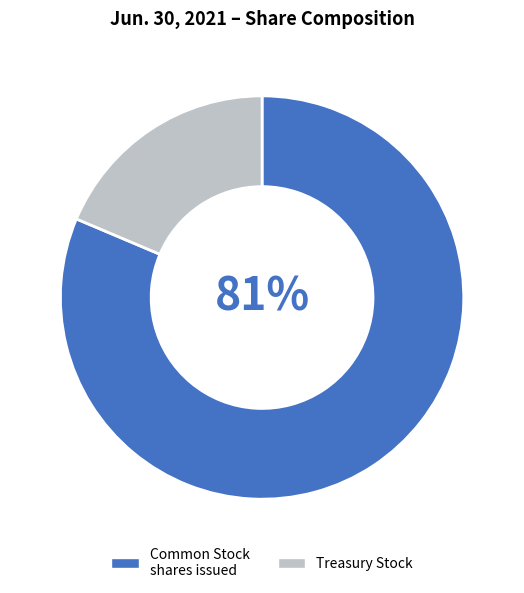

Which slice is the smallest?

Treasury Stock